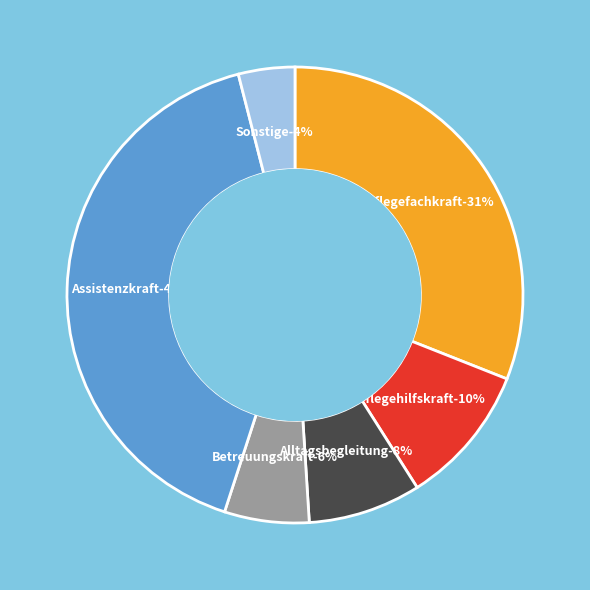

Which has a higher value, Betreuungskraft or Sonstige?

Betreuungskraft